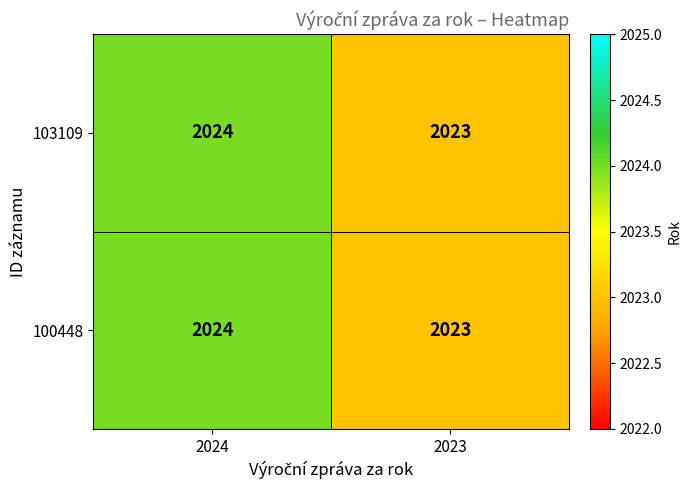

Reading left to right, extract all data points from this chart.

103109: 2024=2024	2023=2023
100448: 2024=2024	2023=2023